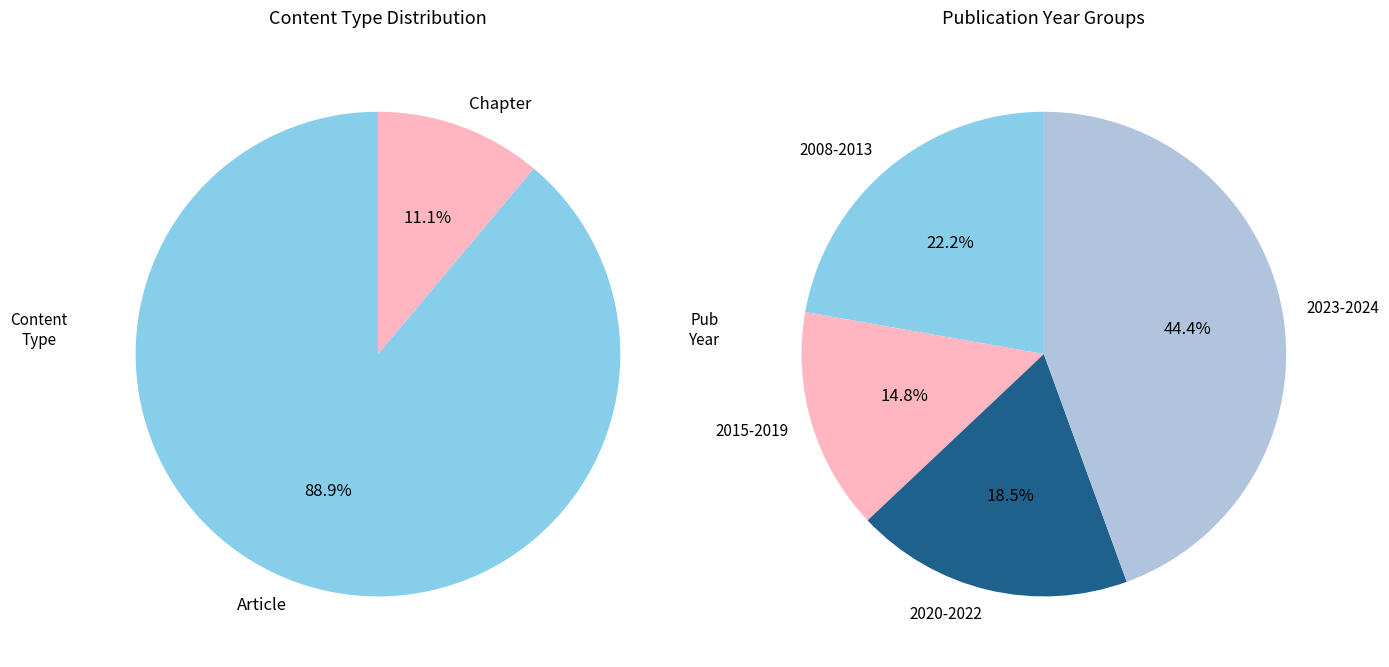

Does any single category account for the majority?

Yes